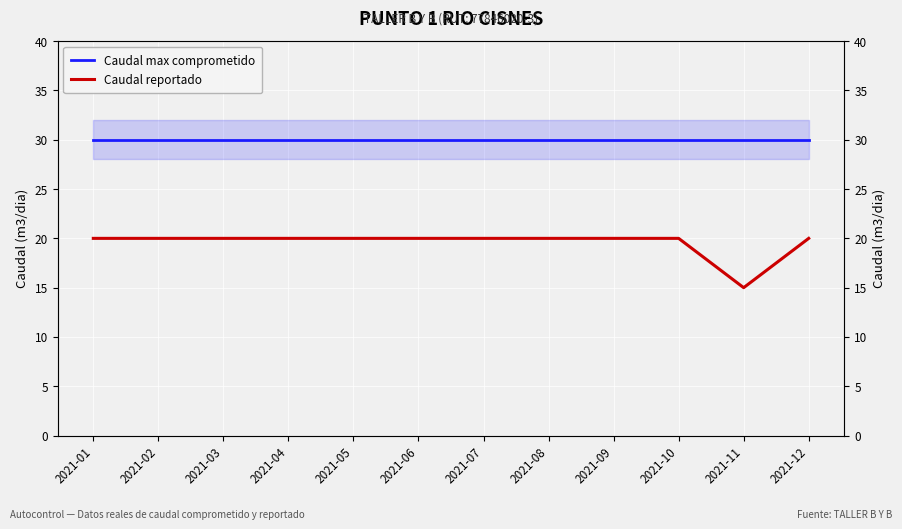

Does the chart display data point markers on the line(s)?

No